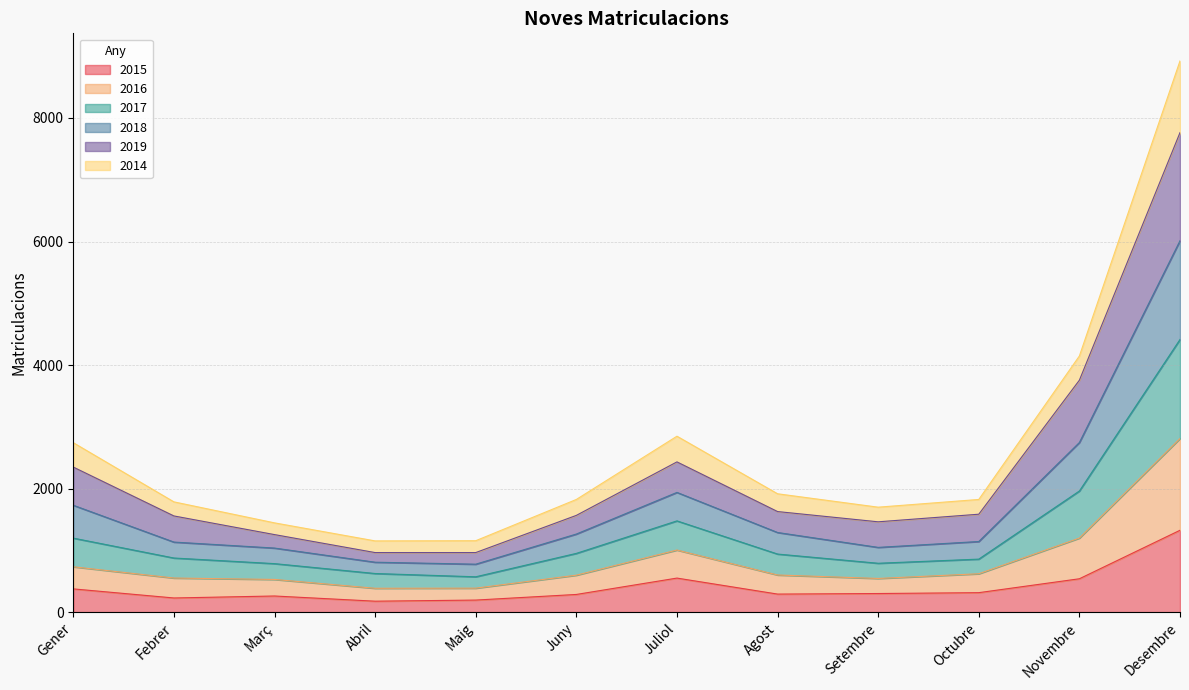

At how many categories does at least one series exceed 258?

12